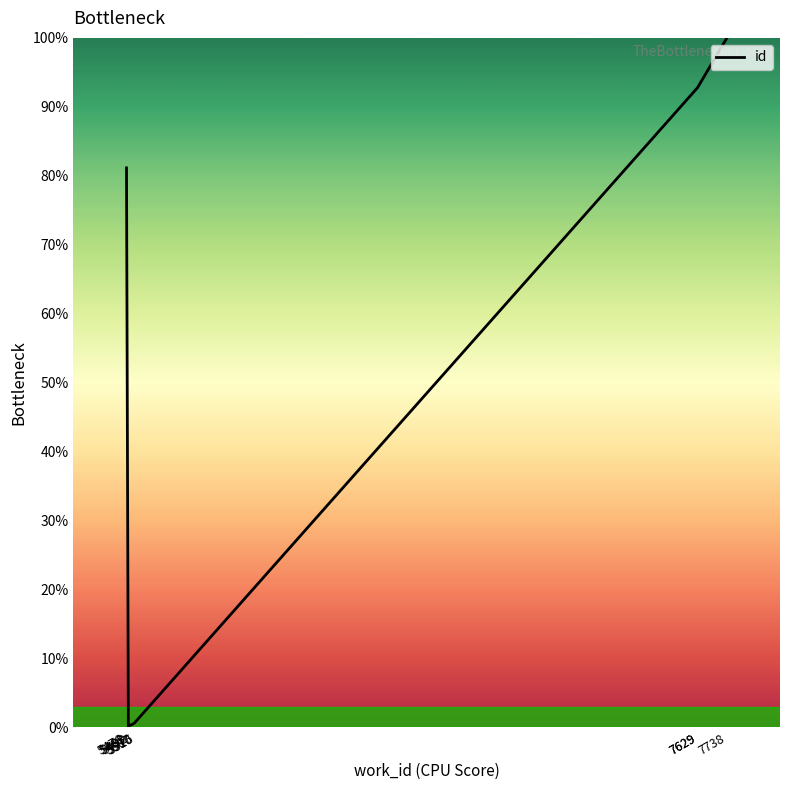

What is the value of the 7th point from the left?

1.0